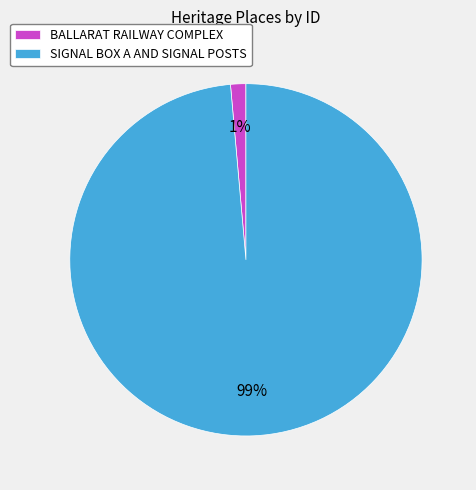

Does SIGNAL BOX A AND SIGNAL POSTS account for over 50% of the chart?

Yes